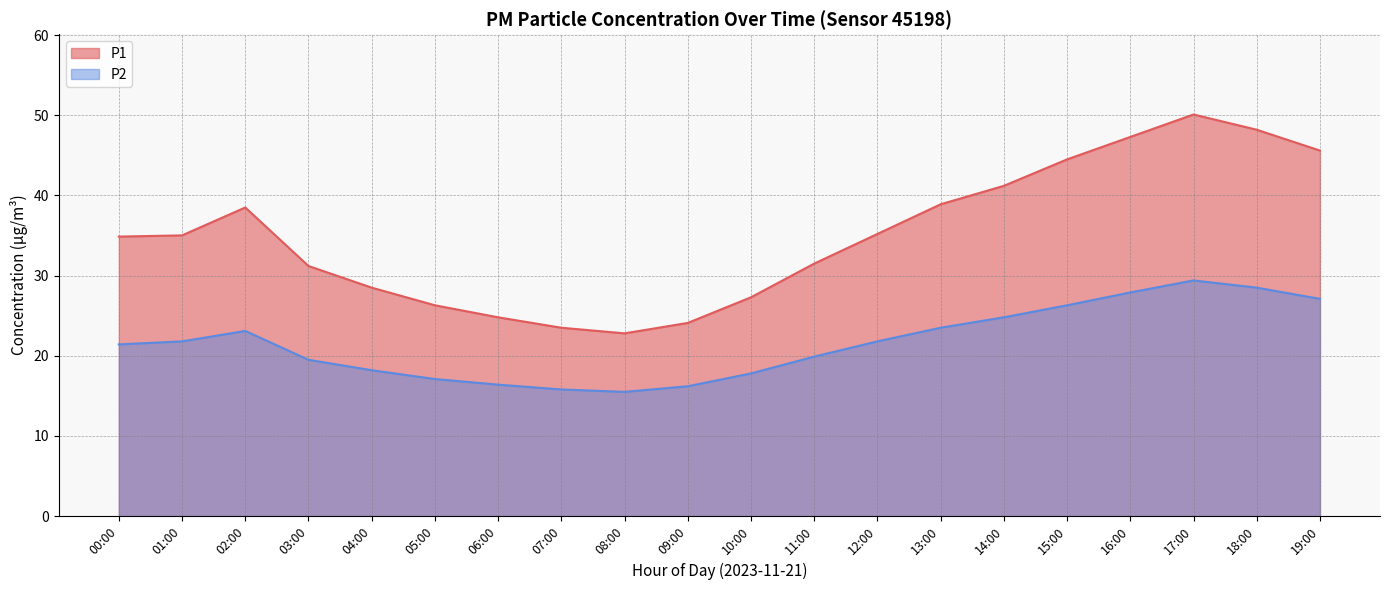

What is the average value of the P1 series?

35.0